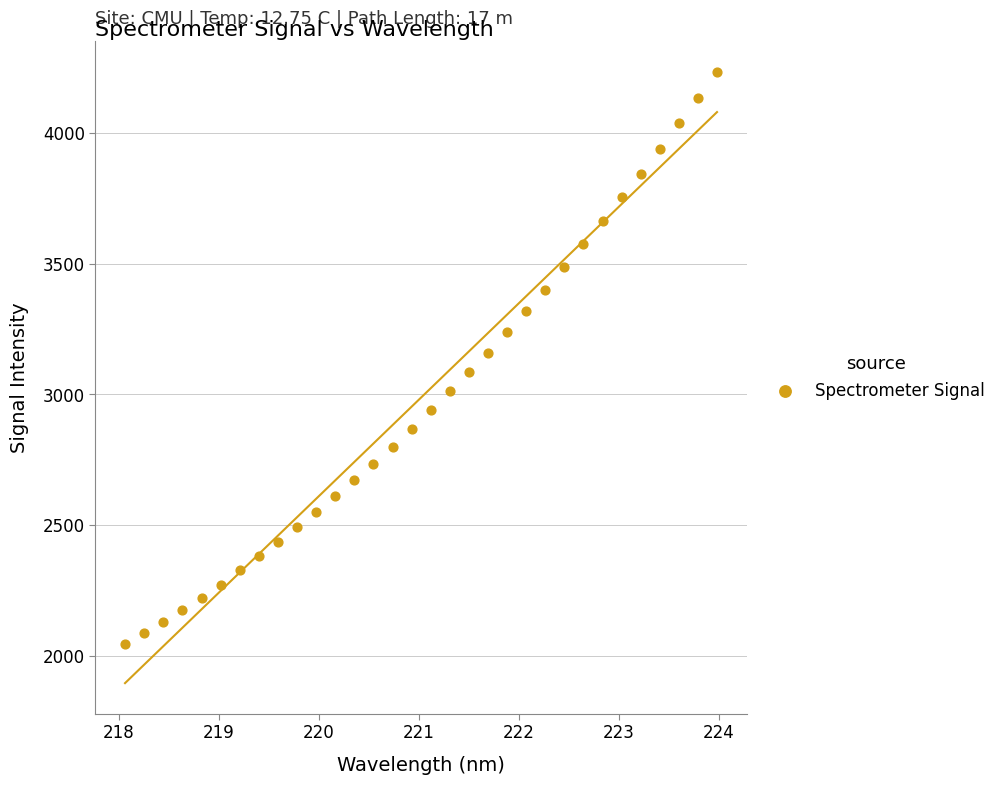

What is the range of Y values (max minus min)?

2189.6